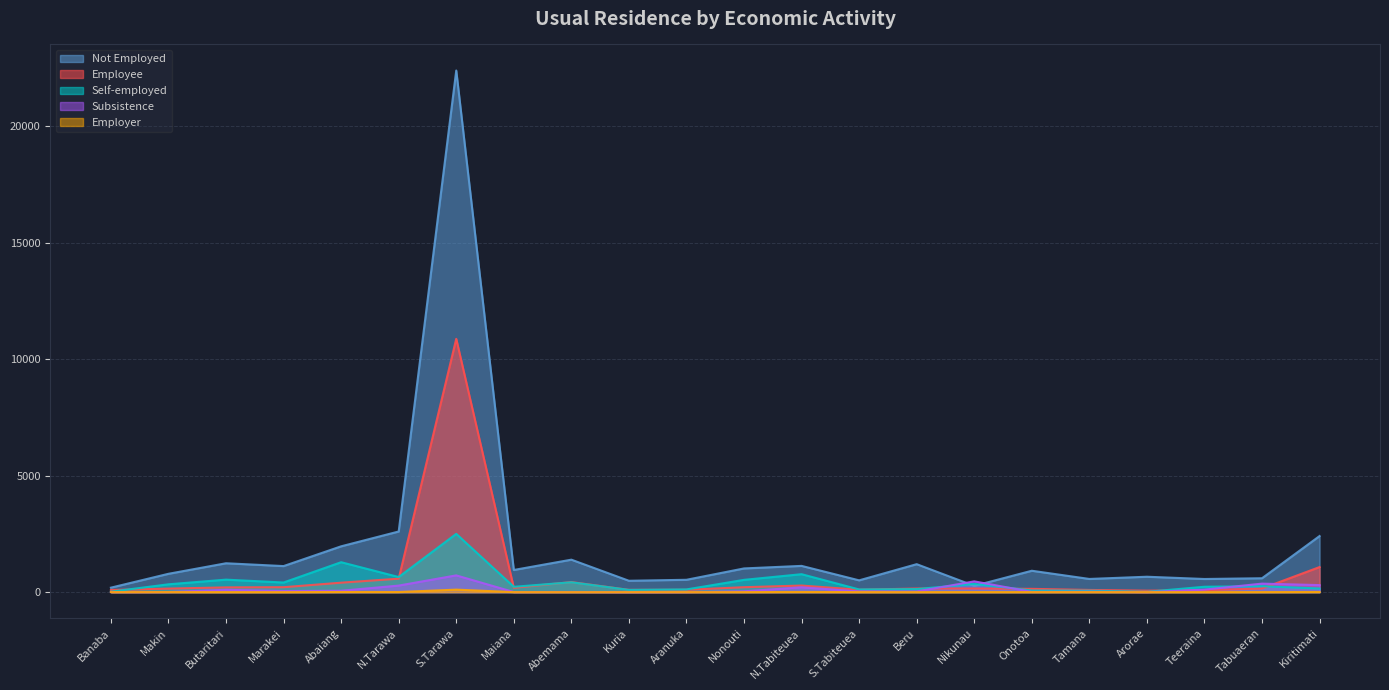

At which label does Employee reach its peak?

S.Tarawa